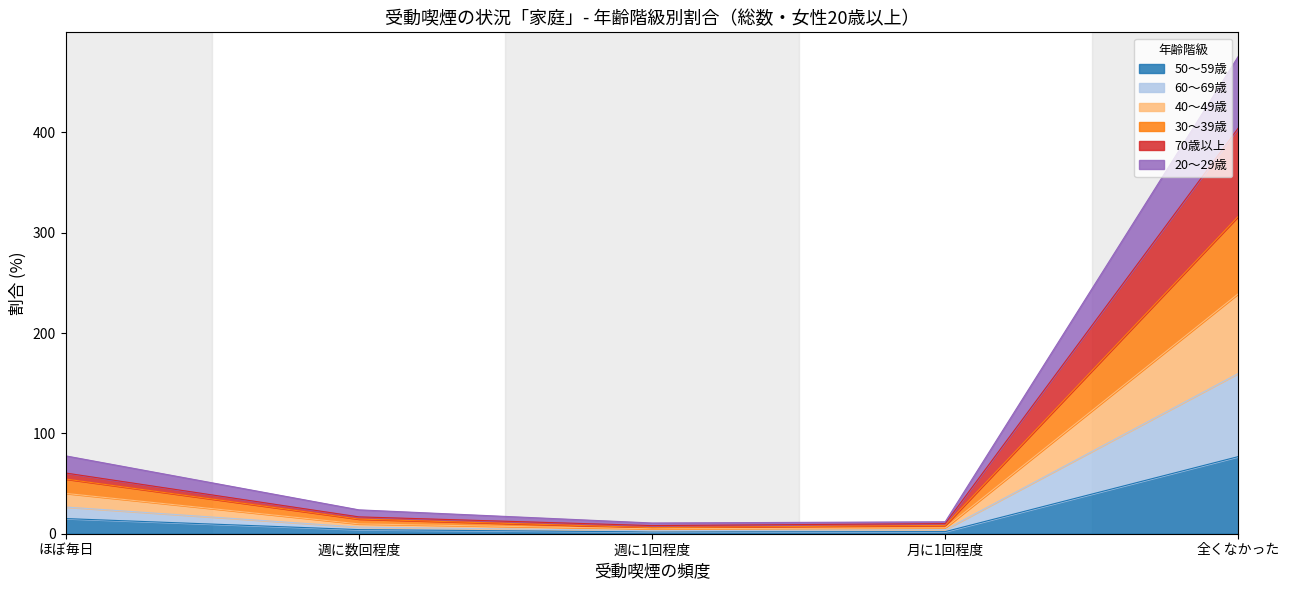

At which label is 50～59歳 closest to 39?

ほぼ毎日